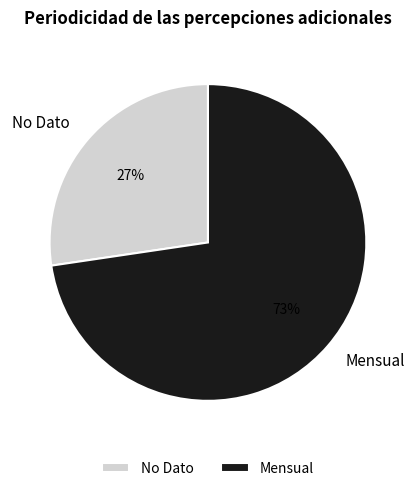

True or false: No Dato accounts for 17% of the total.

False